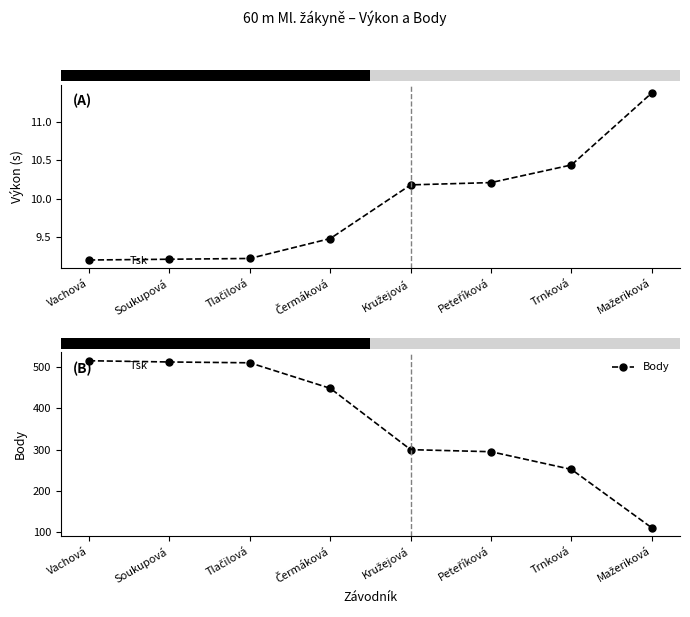

What is the total value across all series at Soukupová?

522.2